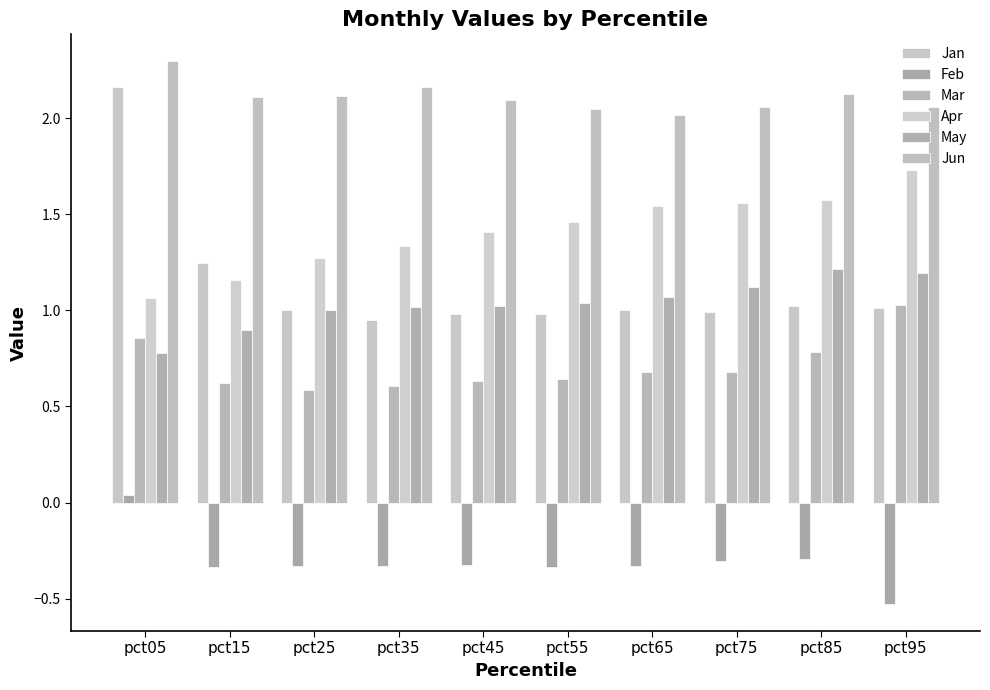

Rank the series at pct65 from highest to lowest value.

Jun, Apr, May, Jan, Mar, Feb